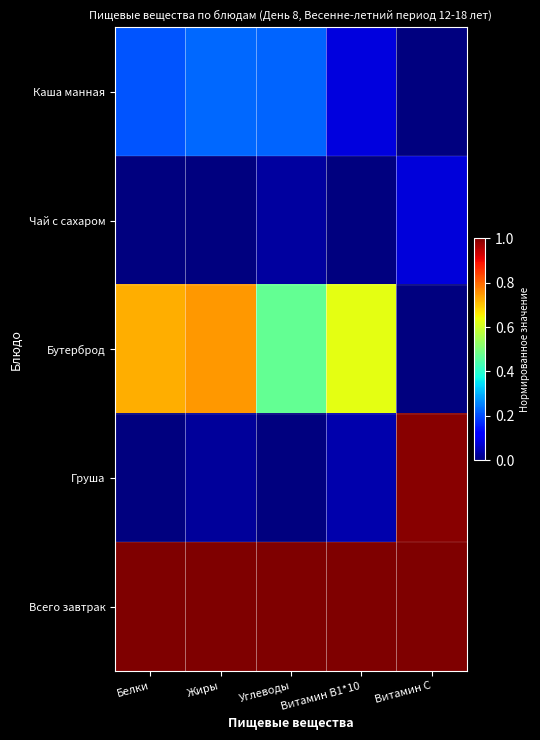

What is the spread (max minus min) of values at Жиры?

1.0